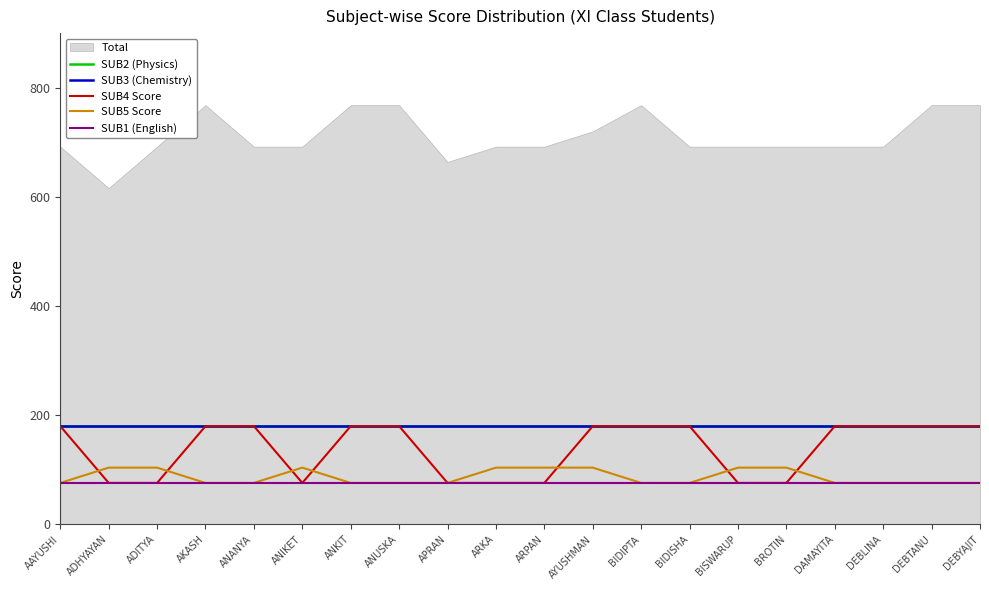

How many SUB5 Score values are between 76 and 104?

20